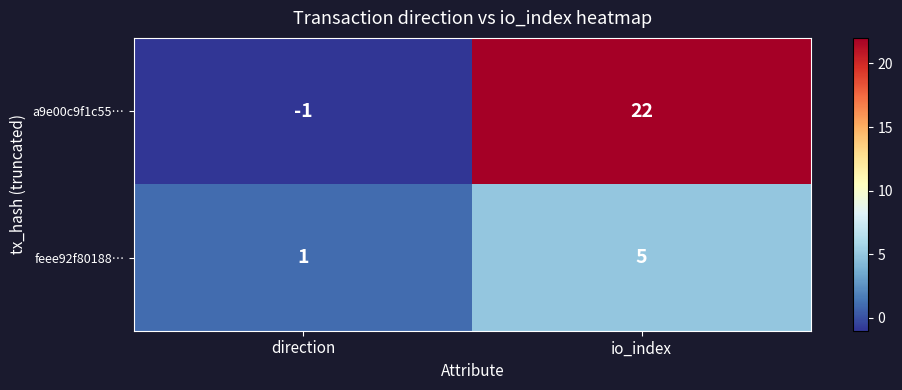

The value of feee92f80188… at io_index is 5. True or false?

True